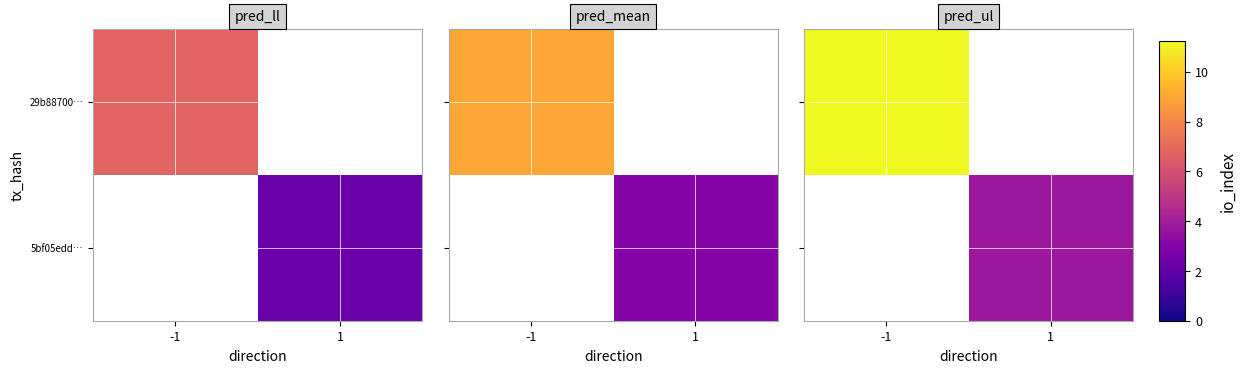

Between 1 and -1, which is larger?

-1